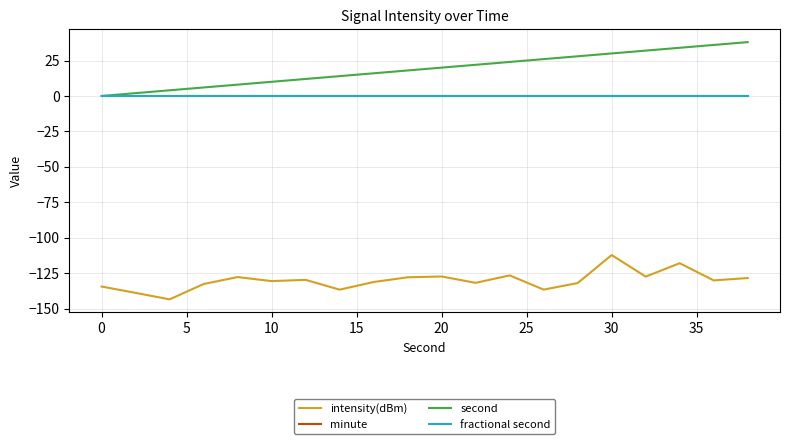

Is this an area chart (filled region under the line)?

No